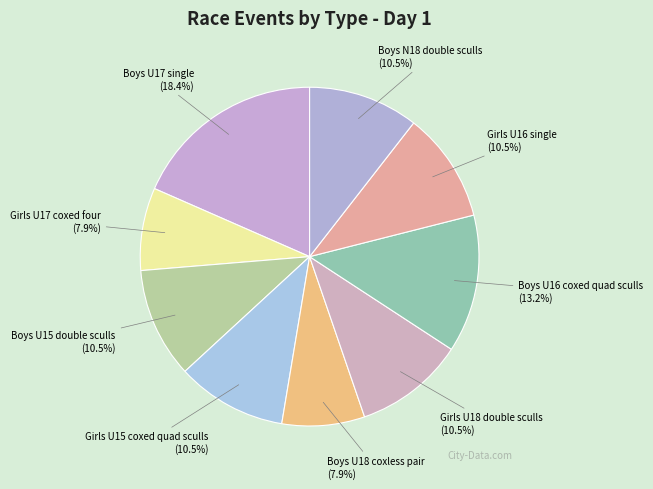

How many segments does this pie chart have?

9